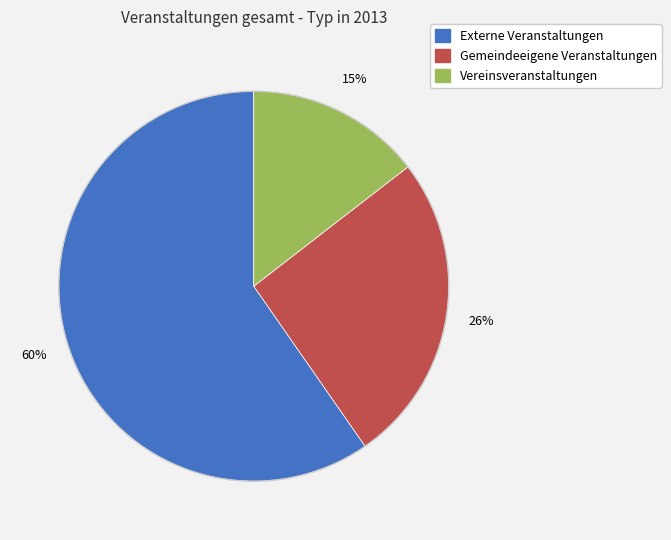

To the nearest percent, what is the difference between the largest and smallest slice percentages?

45%